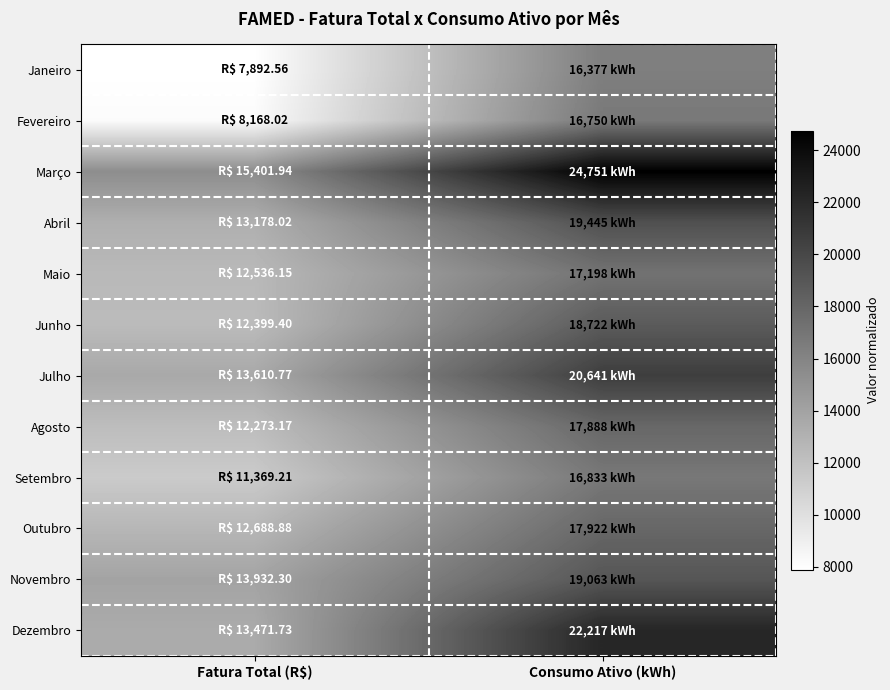

How many categories are shown in the chart?

2